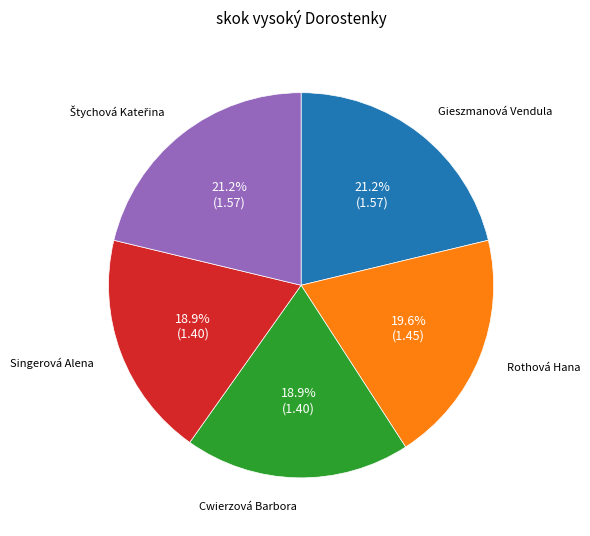

How much of the chart is everything except Cwierzová Barbora?

81.1%